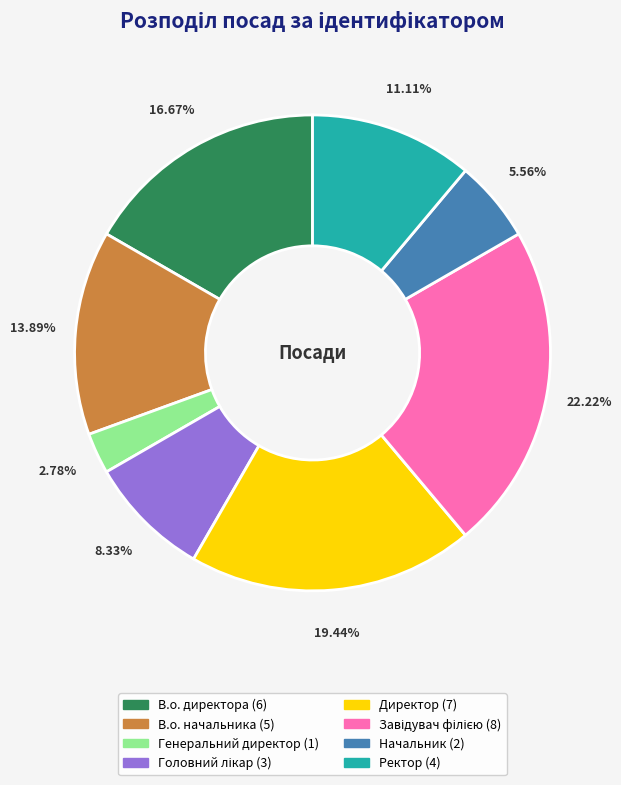

How many segments does this pie chart have?

8